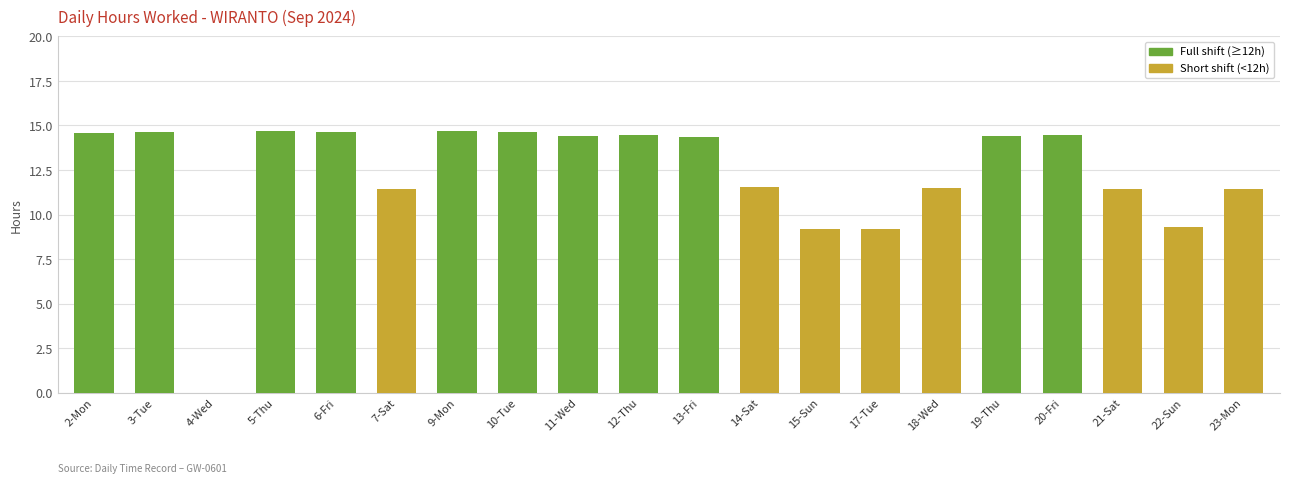

True or false: the data shows 14.7 at 9-Mon.

True